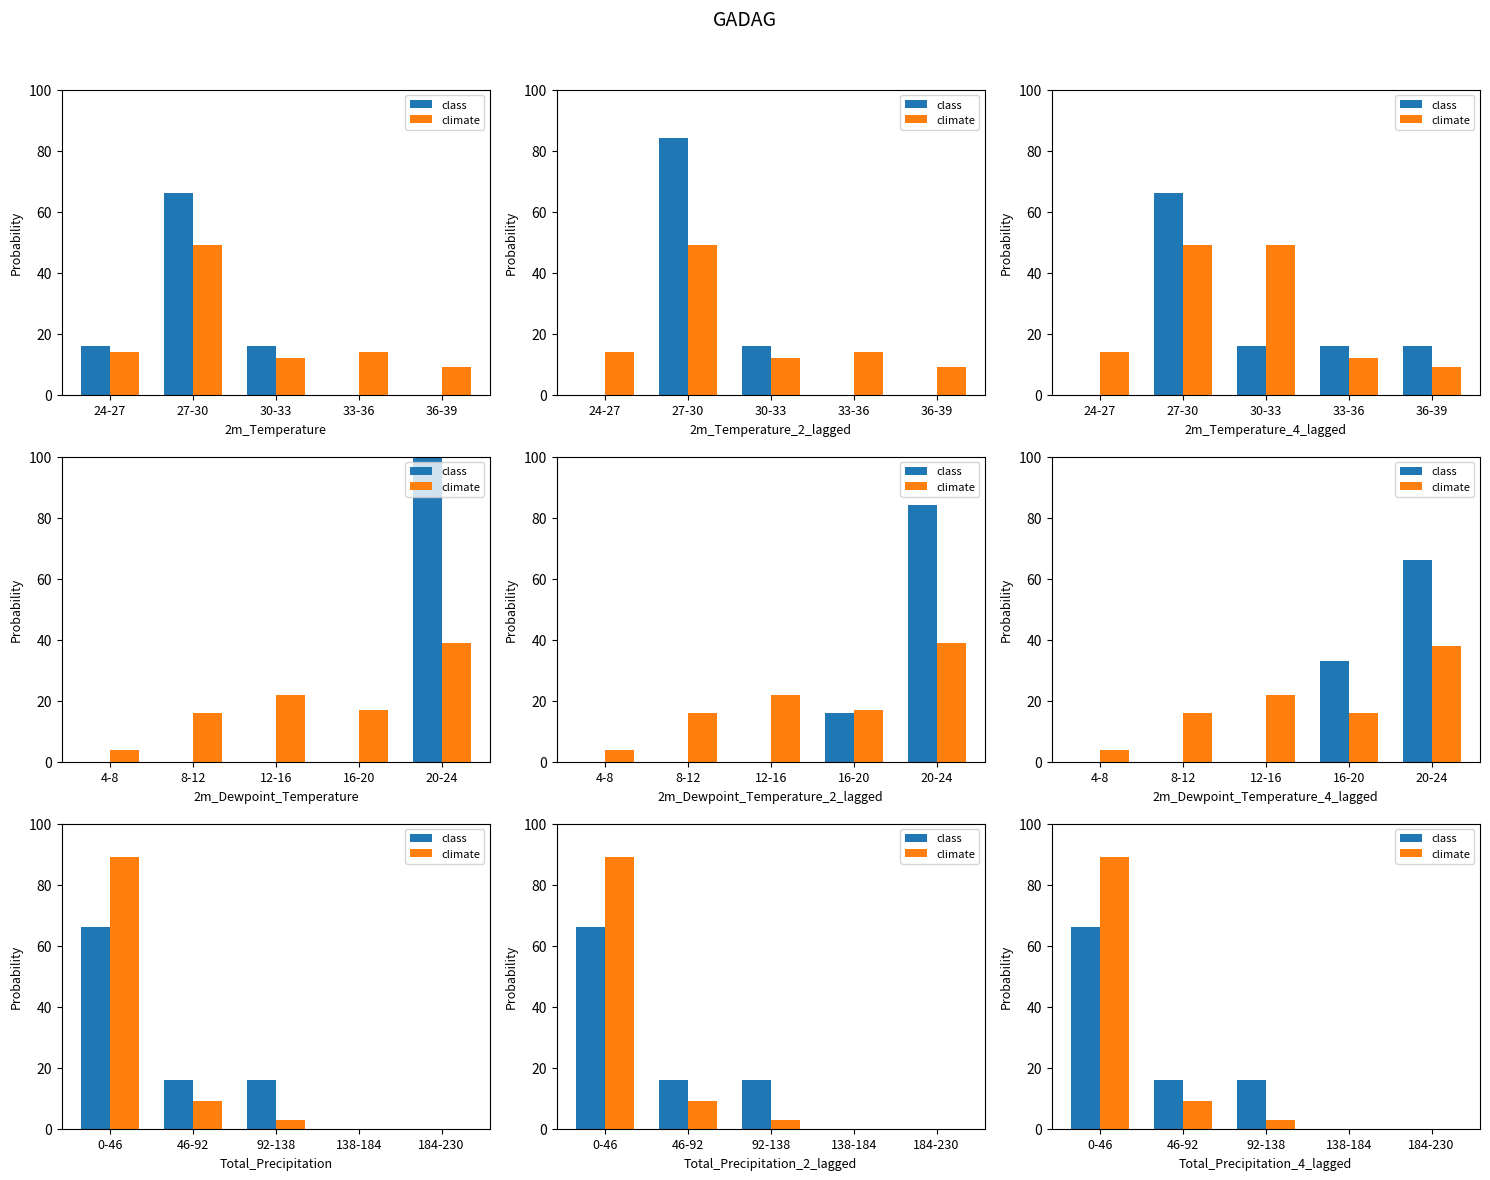

How many values in the climate series exceed 3?

2